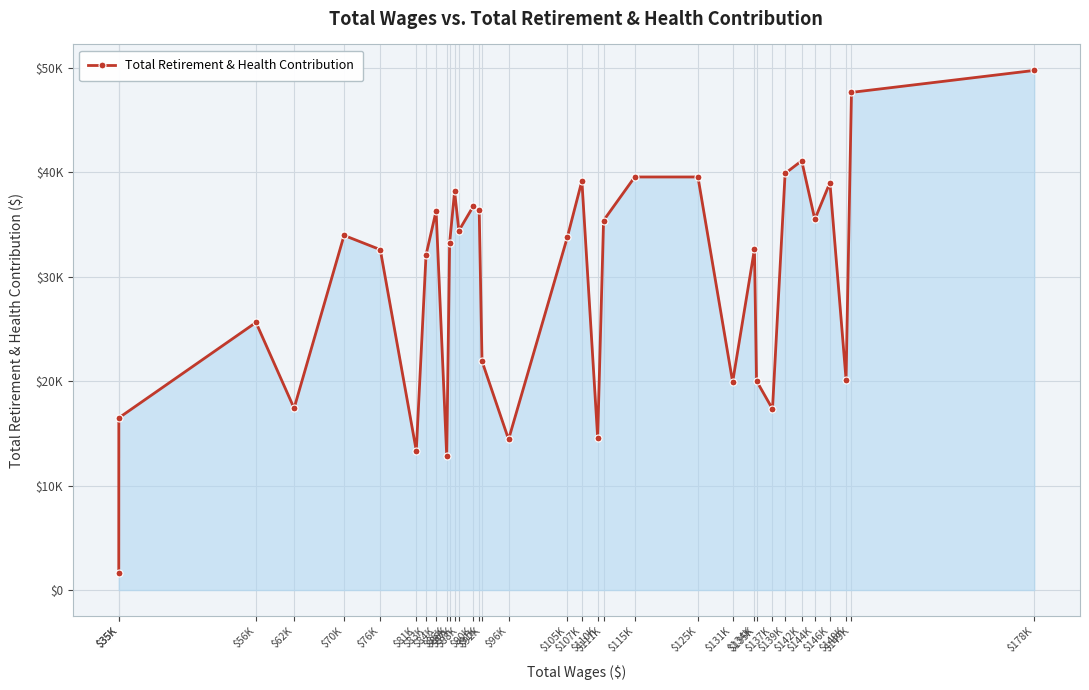

Does the chart have visible grid lines?

Yes